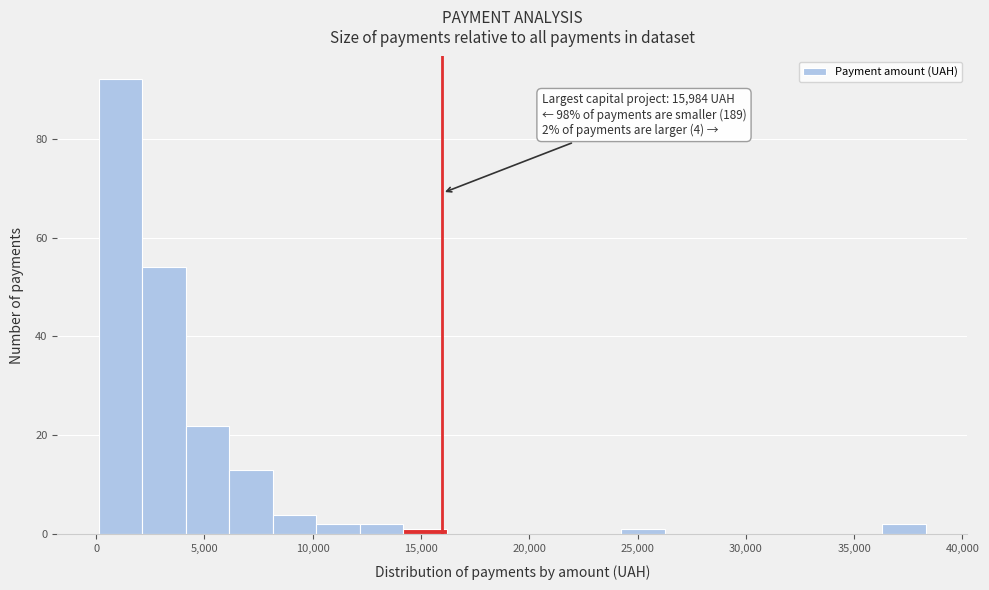

Over which range of the x-axis is the bar tallest?

0 to 2000